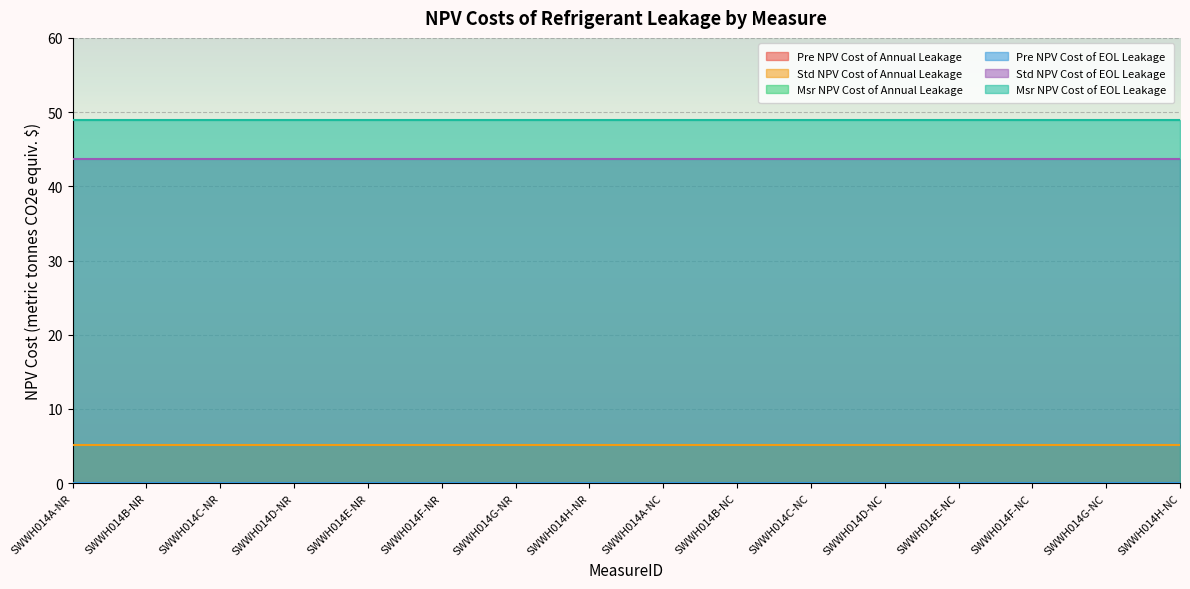

What is the highest value of the Std NPV Cost of EOL Leakage series?

43.7